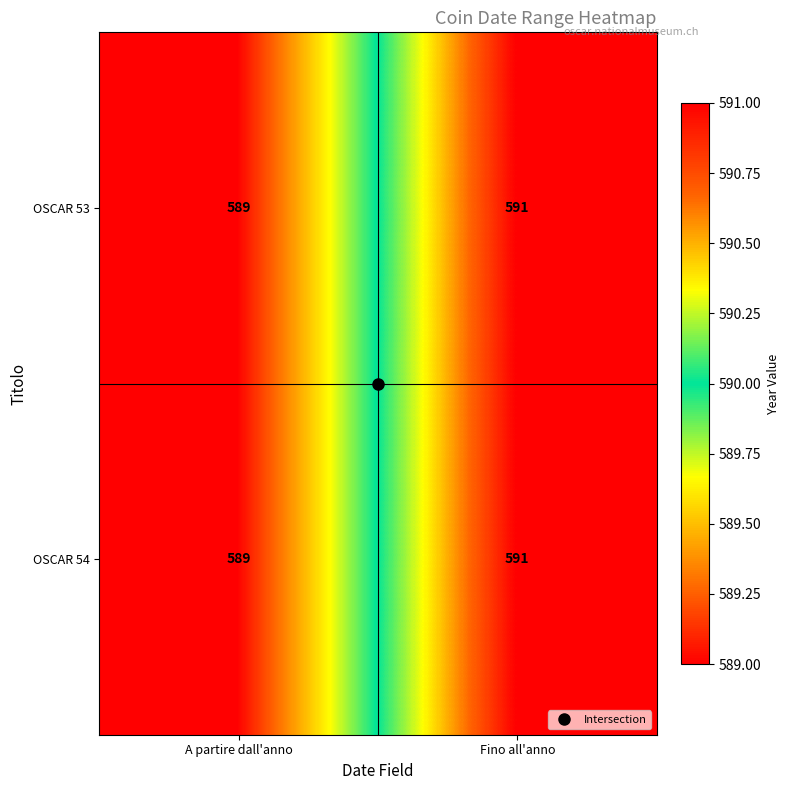

What is the smallest value displayed?

589